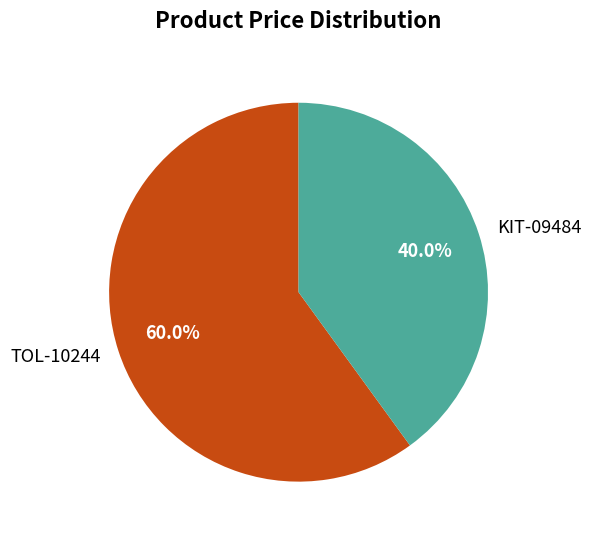

What percentage is the KIT-09484 slice, to the nearest percent?

40%